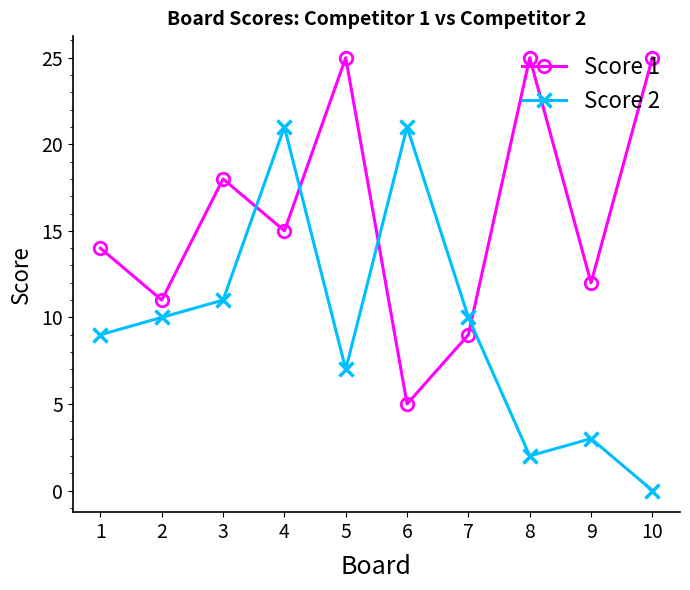

What are all the series names shown in the legend?

Score 1, Score 2